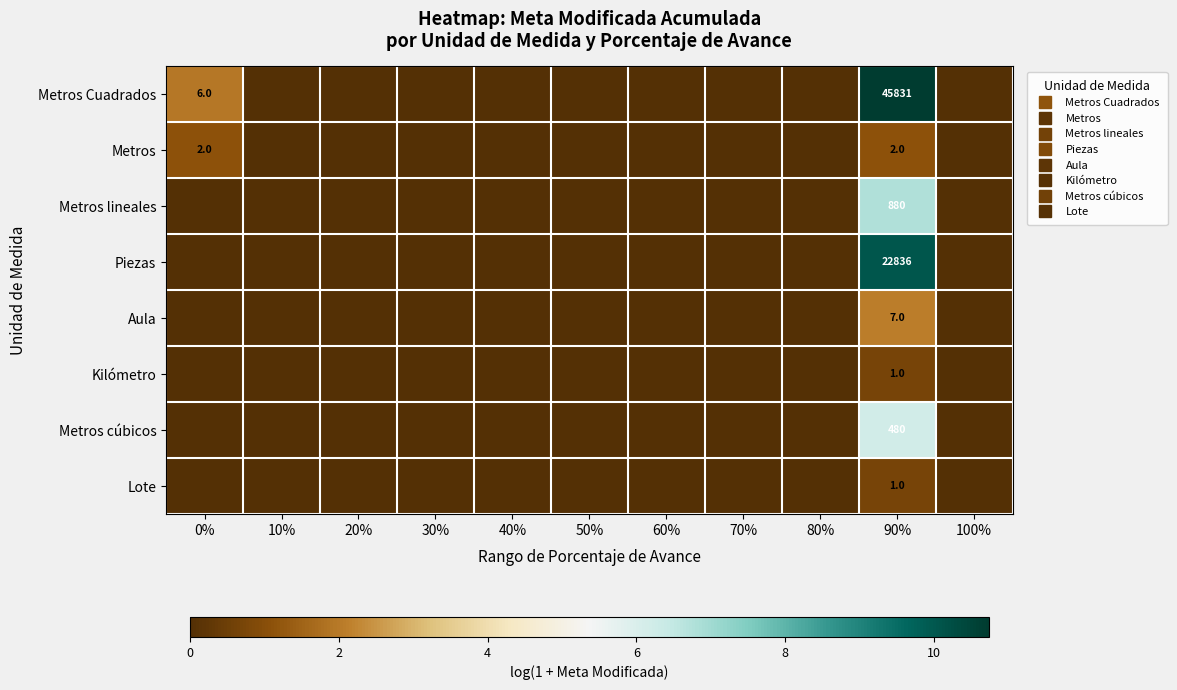

Which series changed the most between 0% and 100%?

Metros Cuadrados